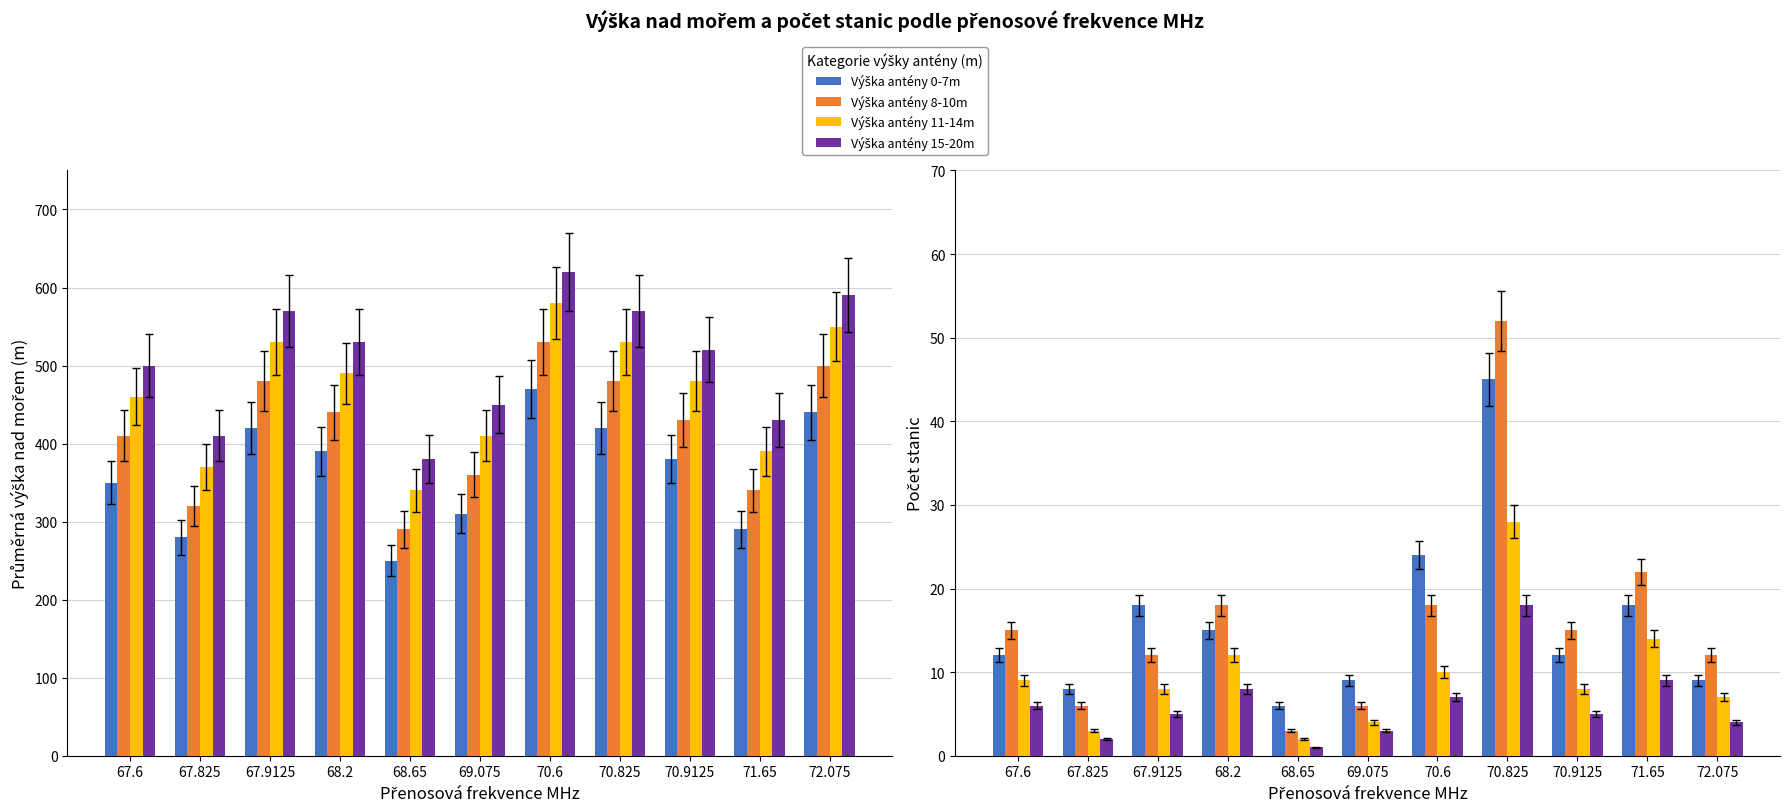

How many values in the Výška antény 11-14m series exceed 8?

5